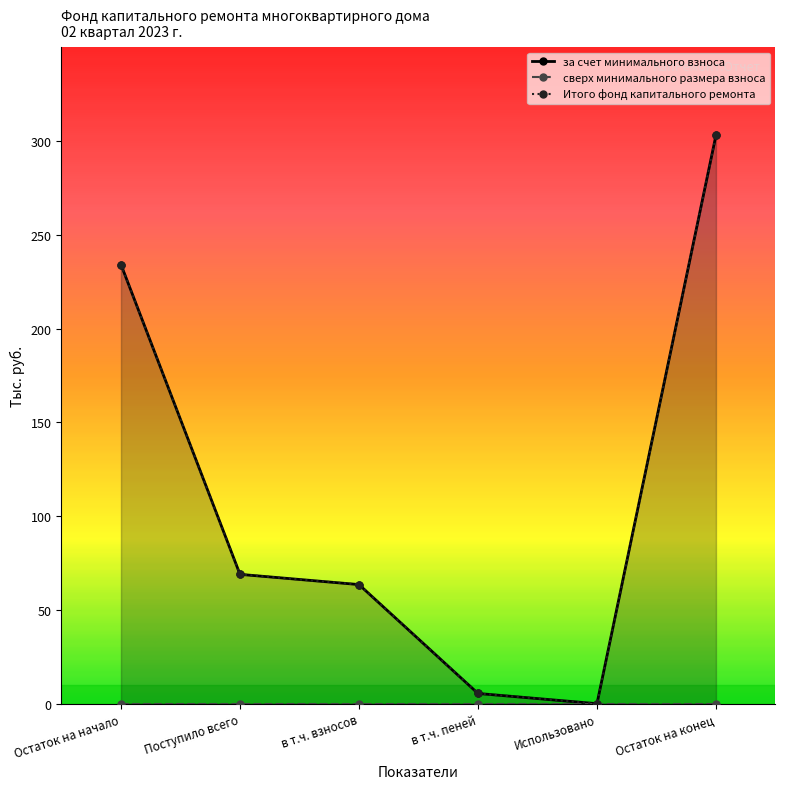

At which category is the sum across all series the highest?

Остаток на конец